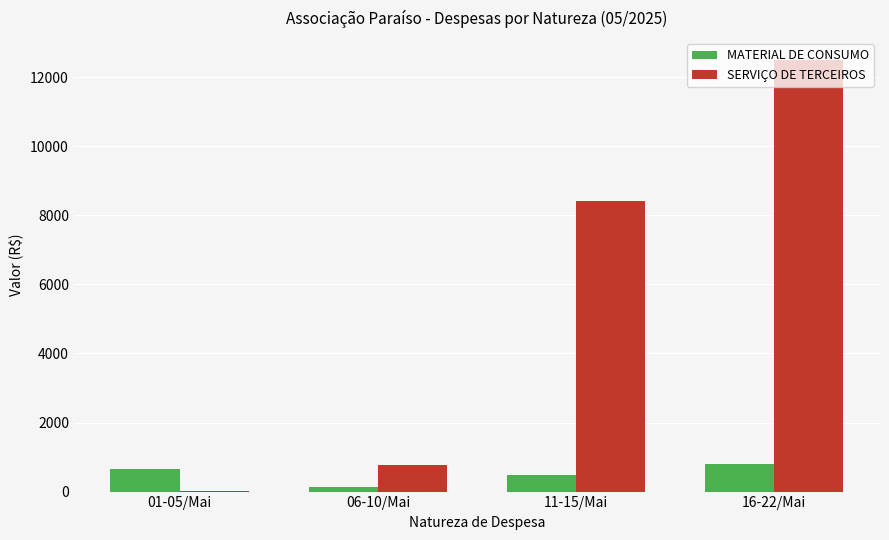

Reading right to left, what are all the values shown in this chart?

MATERIAL DE CONSUMO: 790.0	469.3	135.9	642.0
SERVIÇO DE TERCEIROS: 12506.7	8404.6	780.0	20.0